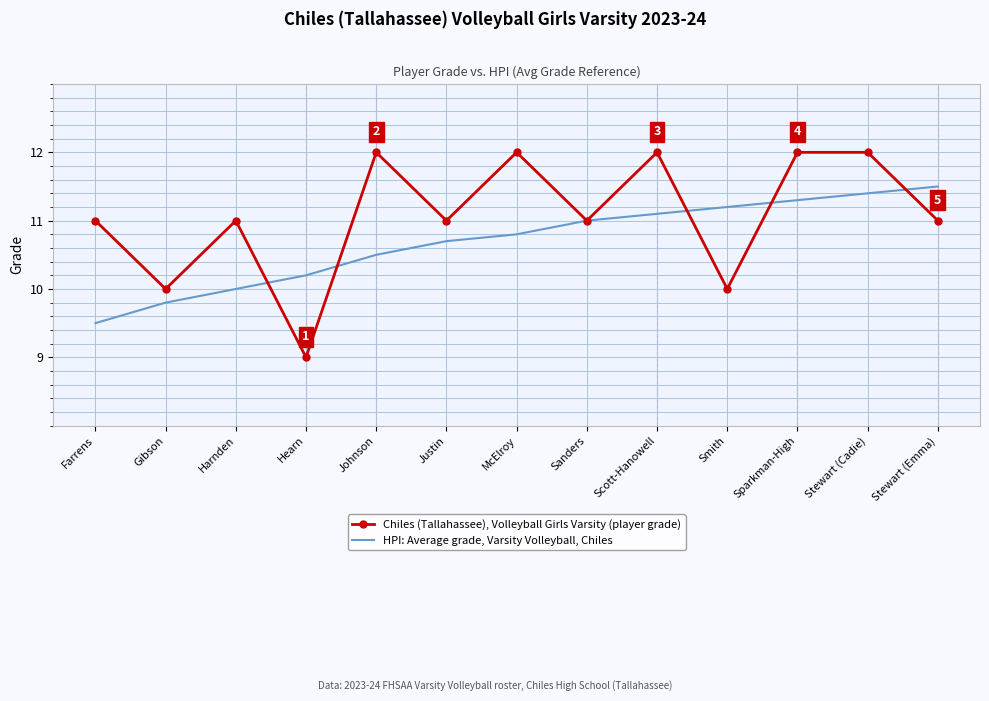

Count the number of data series in this chart.

2